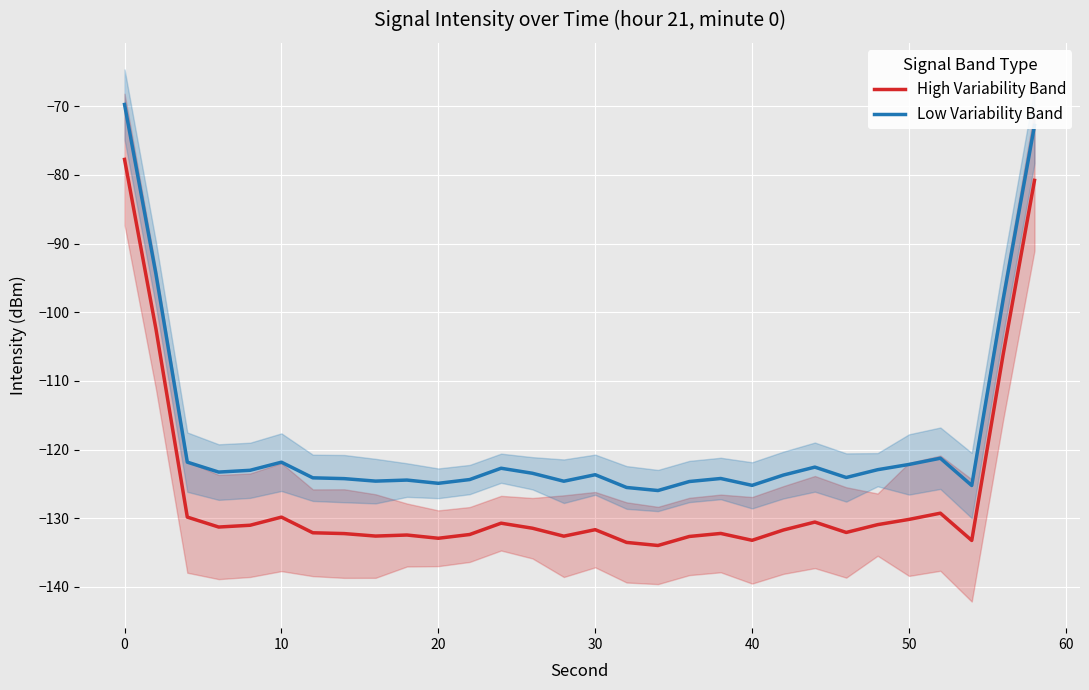

True or false: Low Variability Band and High Variability Band intersect in this chart.

False